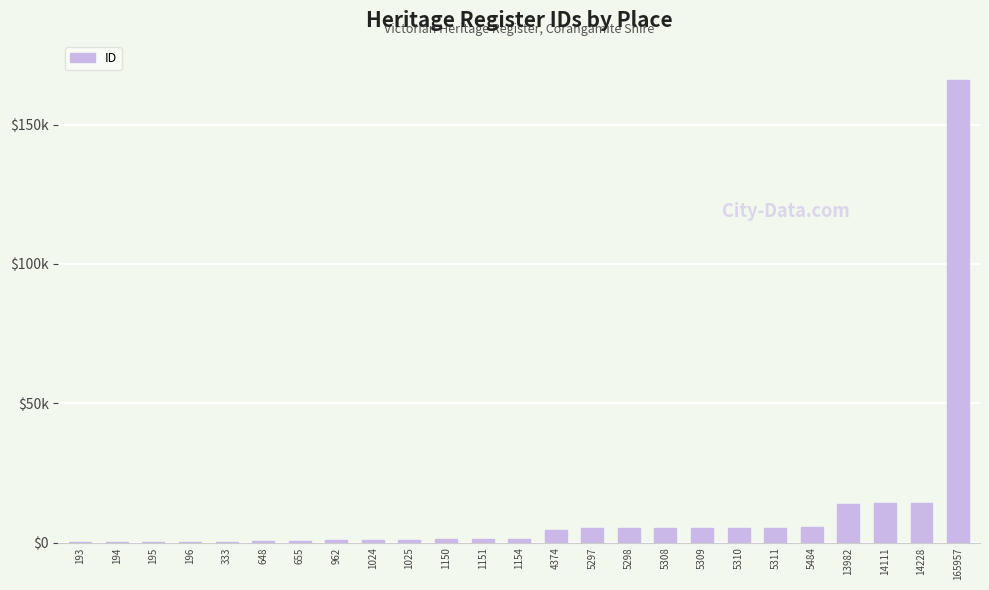

Are the bars horizontal?

No